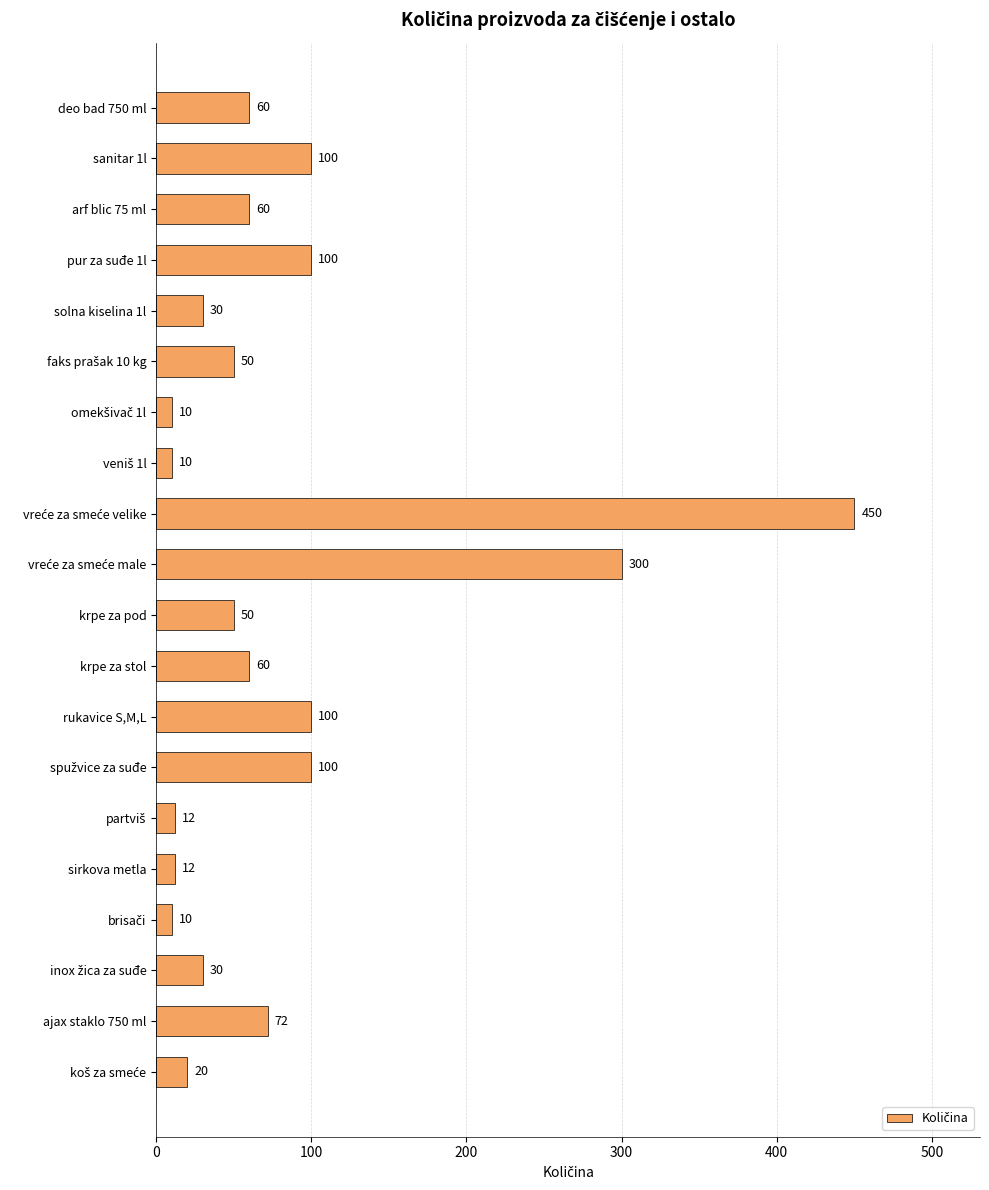

What is the label of the 11th bar from the top?

krpe za pod